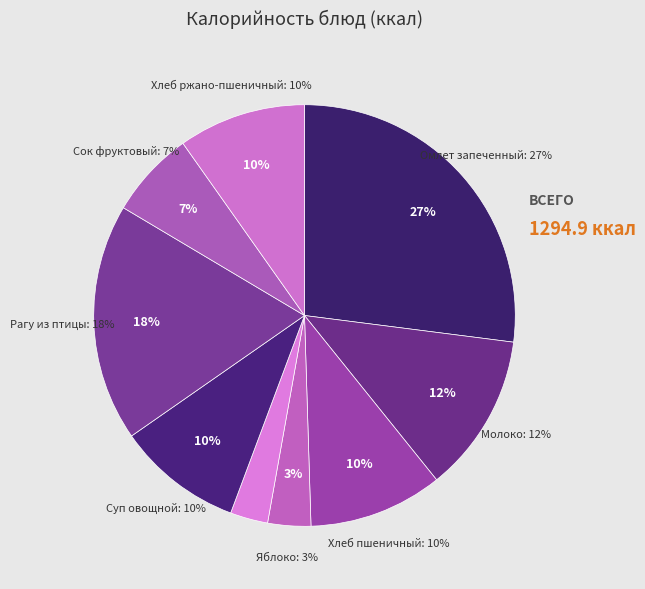

To the nearest percent, what percentage of the pie is Омлет запеченный?

27%